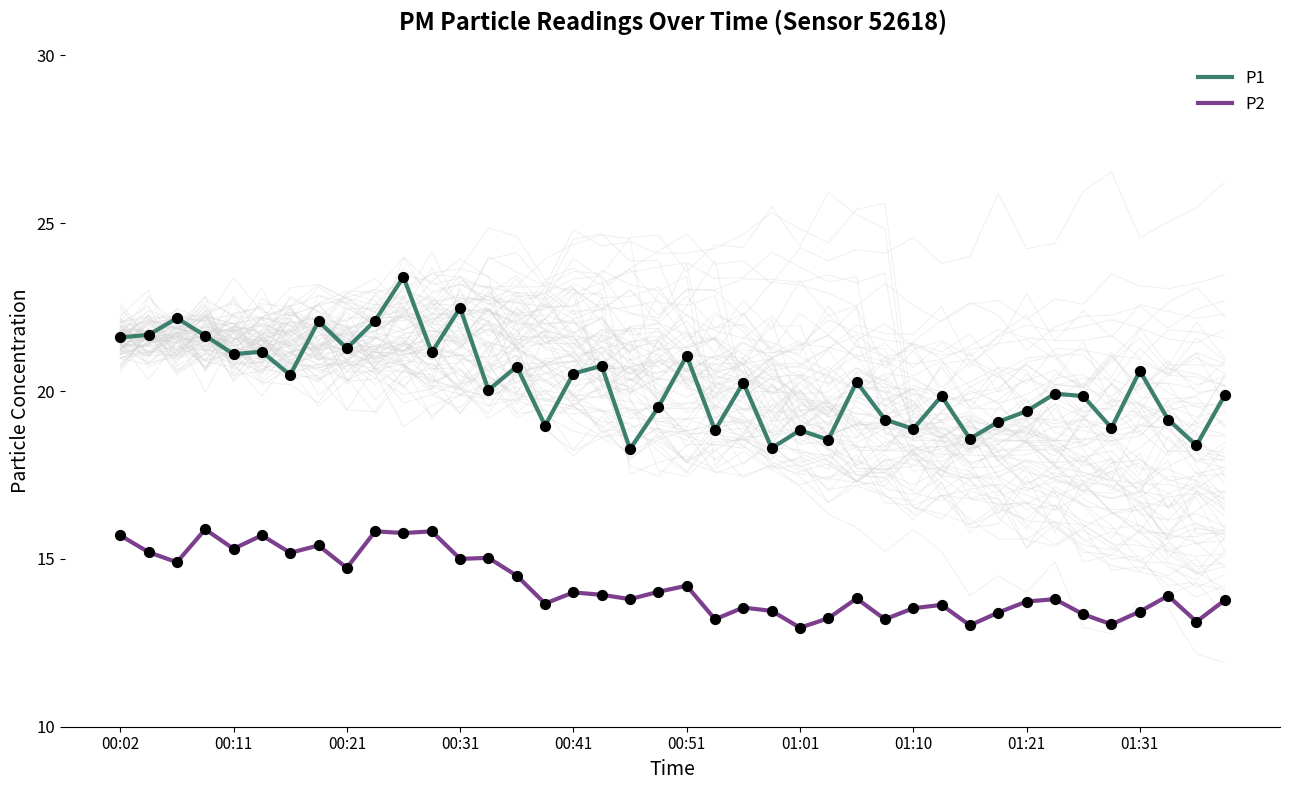

Is the value of P2 at 17 greater than the value of P2 obs at 00:31?

No